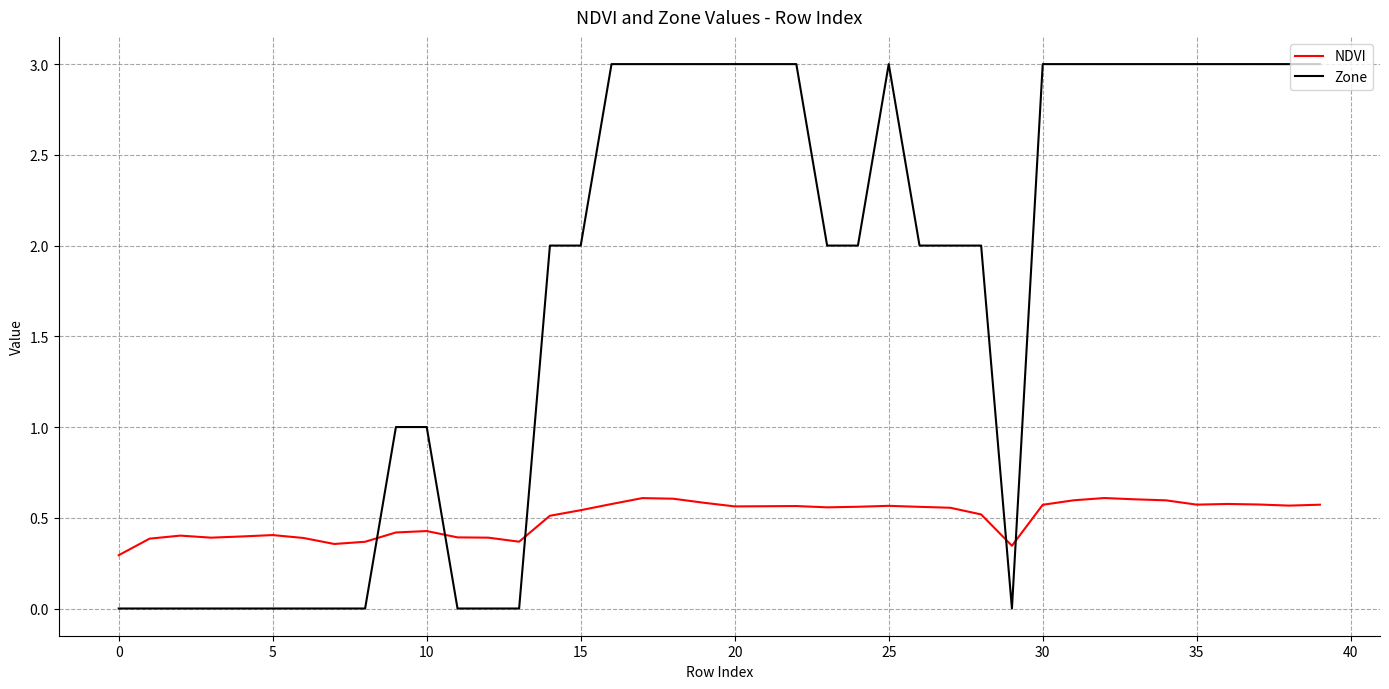

Which series has the largest total across all categories?

Zone